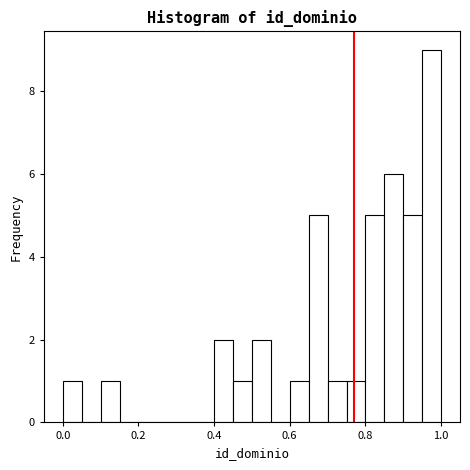

Around what value on the x-axis is the tallest bar? Give the approximate position of its centre, as read against the axis.

0.98